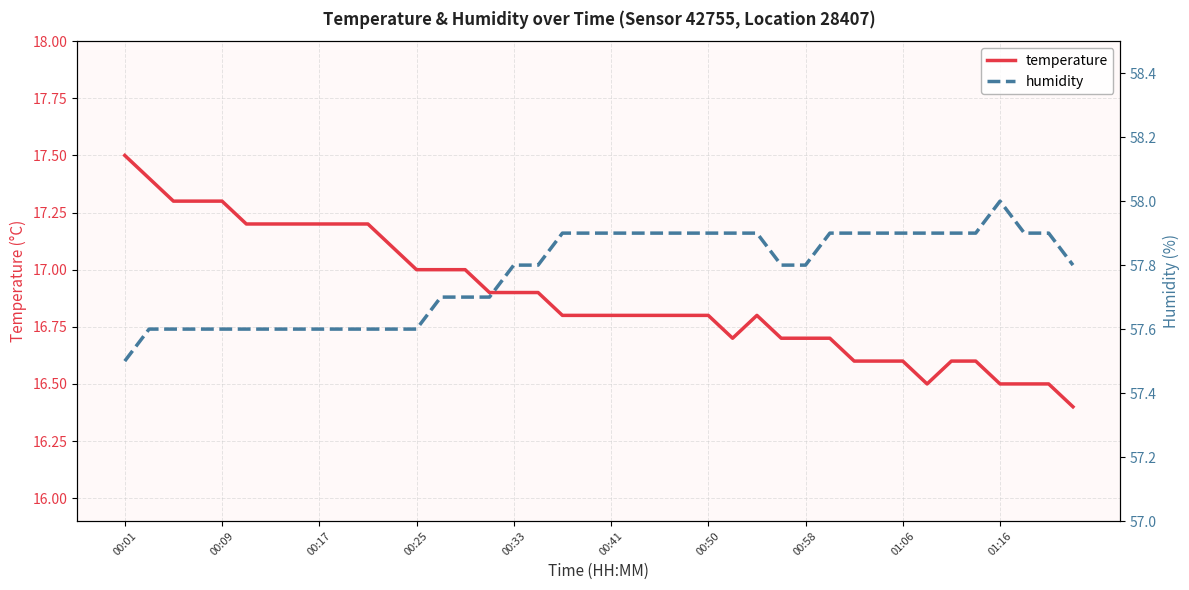

The value of temperature at 01:16 is 16.5. True or false?

True